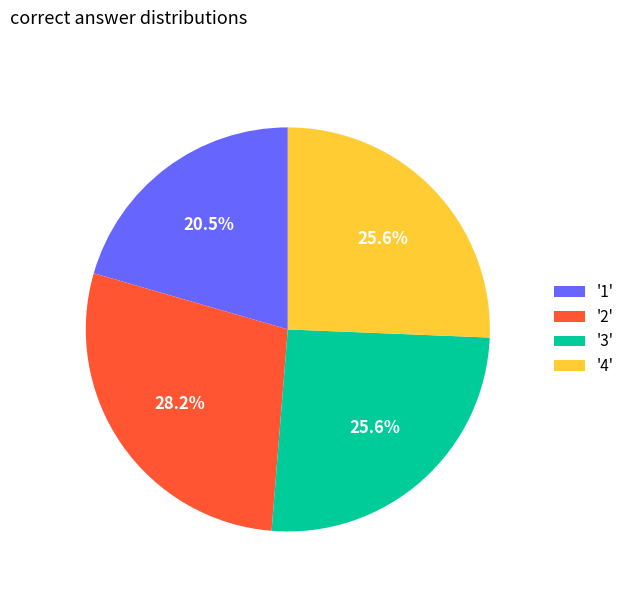

Is the sum of '4' and '2' greater than half?

Yes